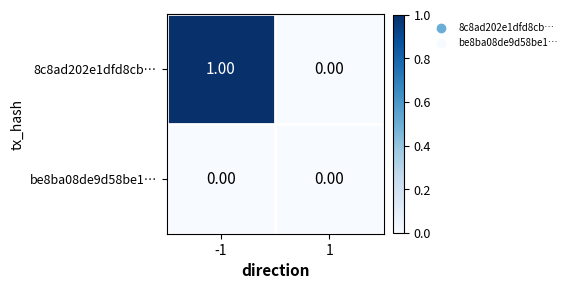

Which series changed the most between -1 and 1?

8c8ad202e1dfd8cb…